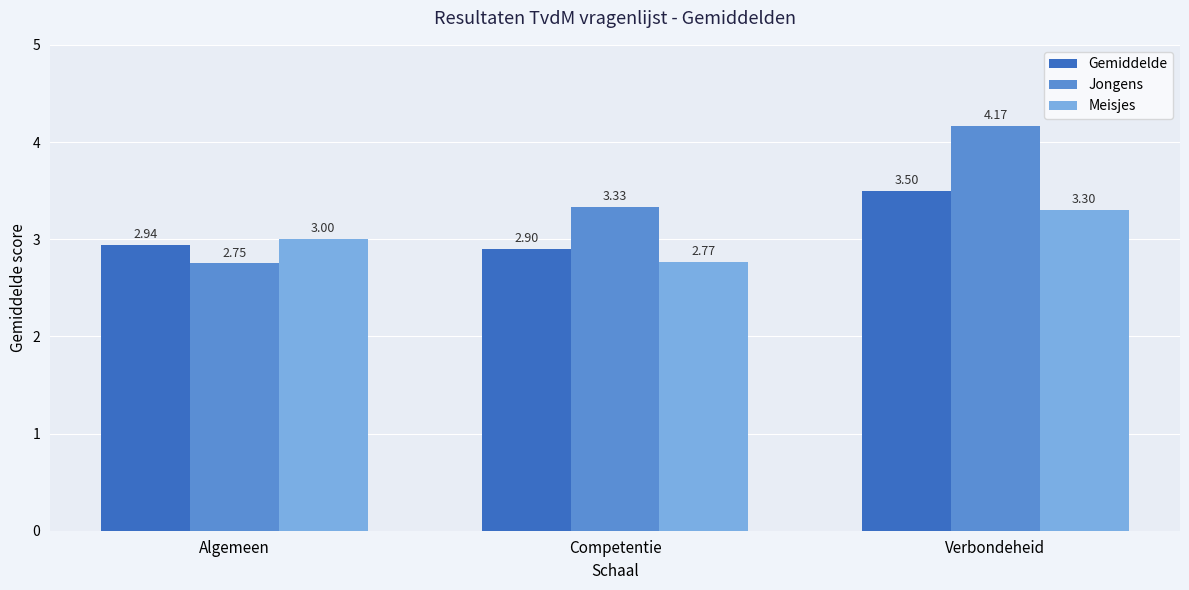

At which category does the chart reach its minimum across all series?

Algemeen